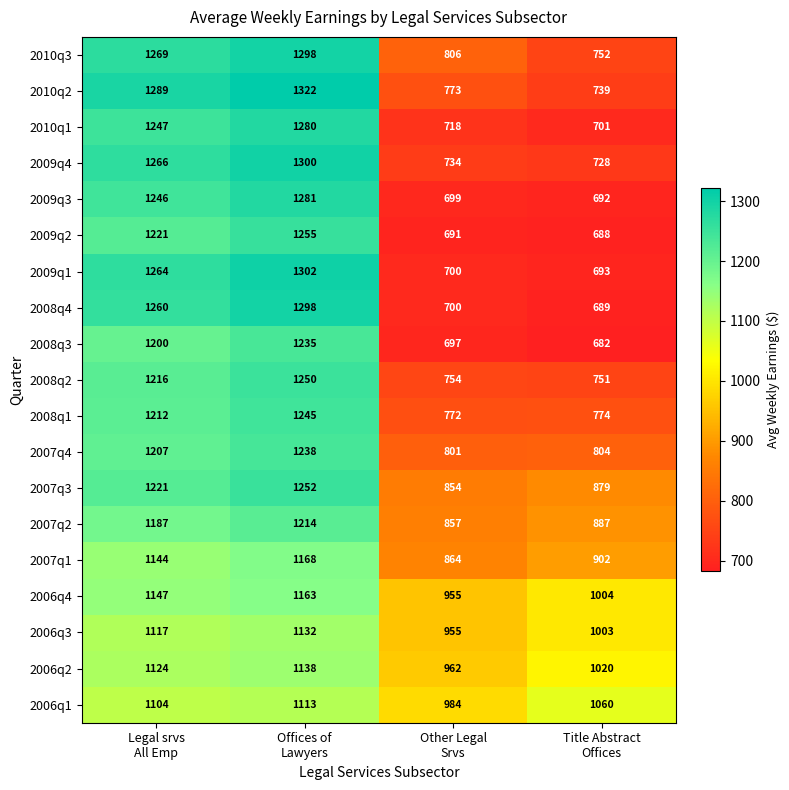

What is the difference between the second highest and minimum values in the 2009q1 series?

571